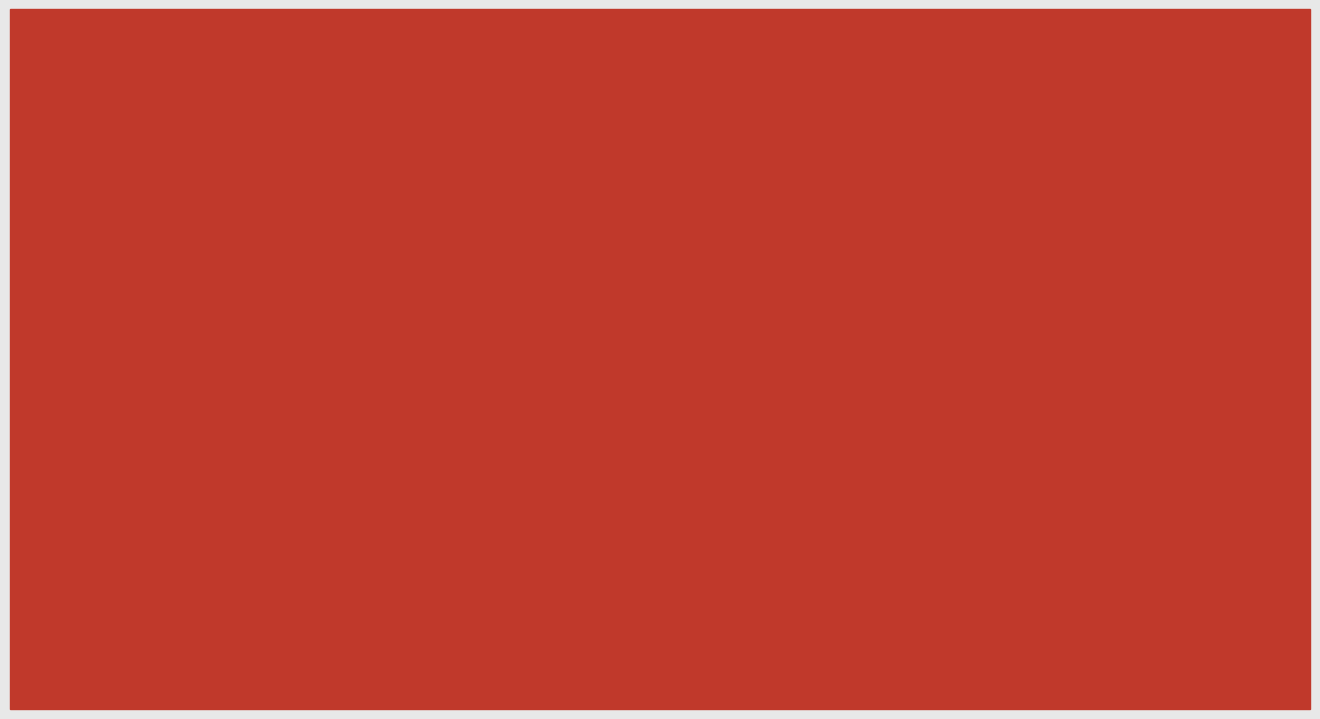

List the series in order of their peak value, lowest first.

Total Imports, Total Exports